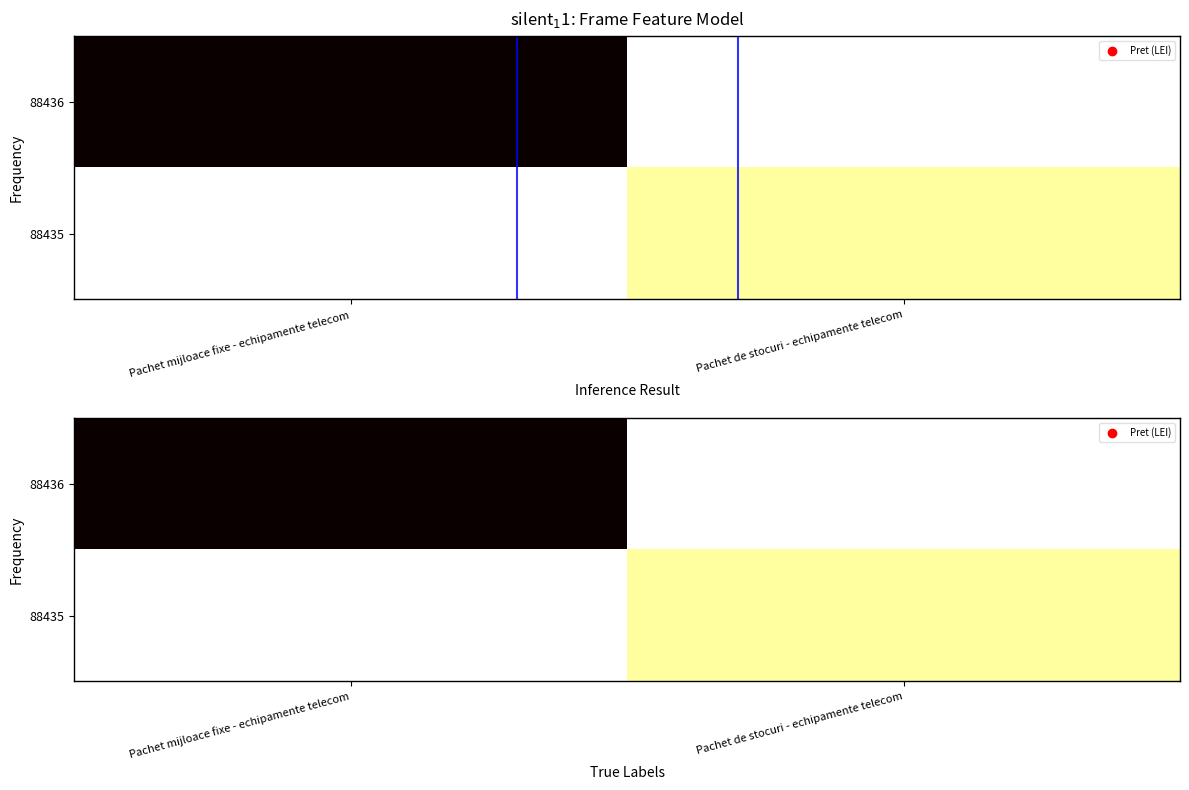

Is it true that 88436 equals 1573630 at Pachet mijloace fixe - echipamente telecom?

False